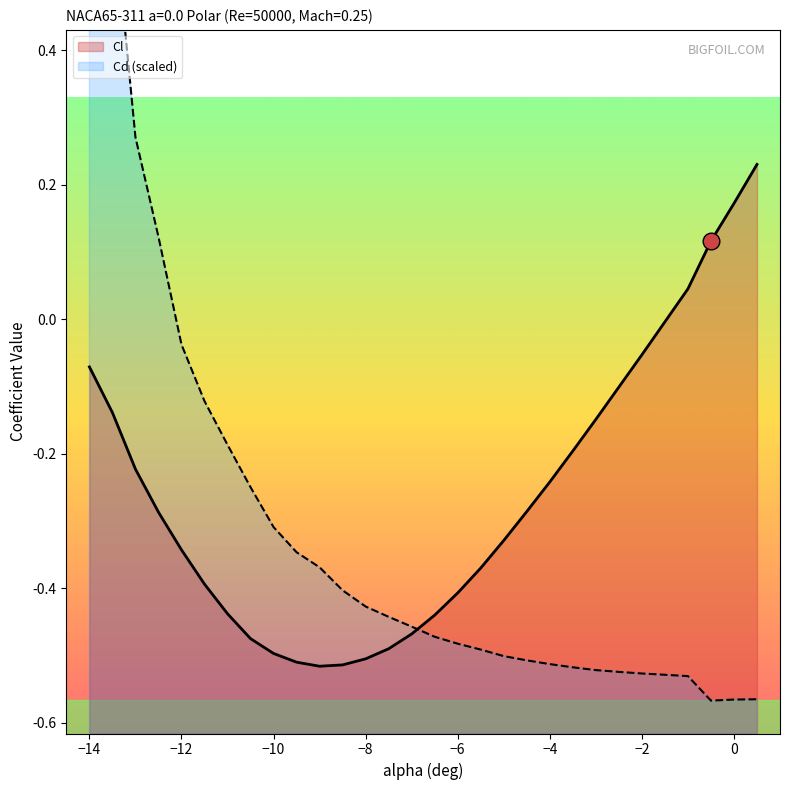

List the series in order of their peak value, lowest first.

Cl, Cd